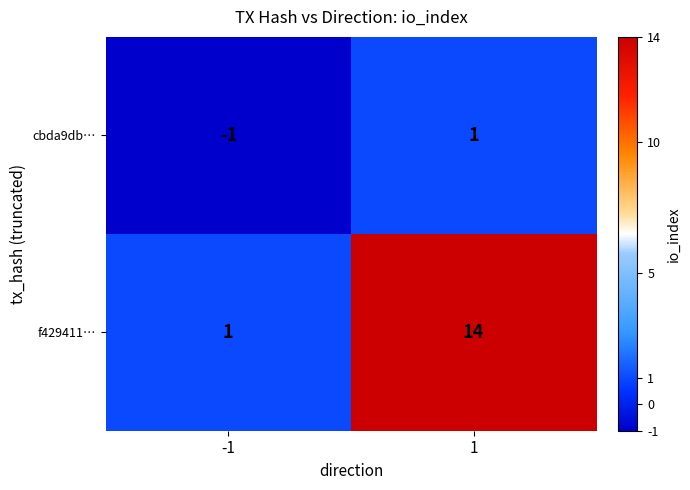

The value of cbda9db… at 1 is 2. True or false?

False